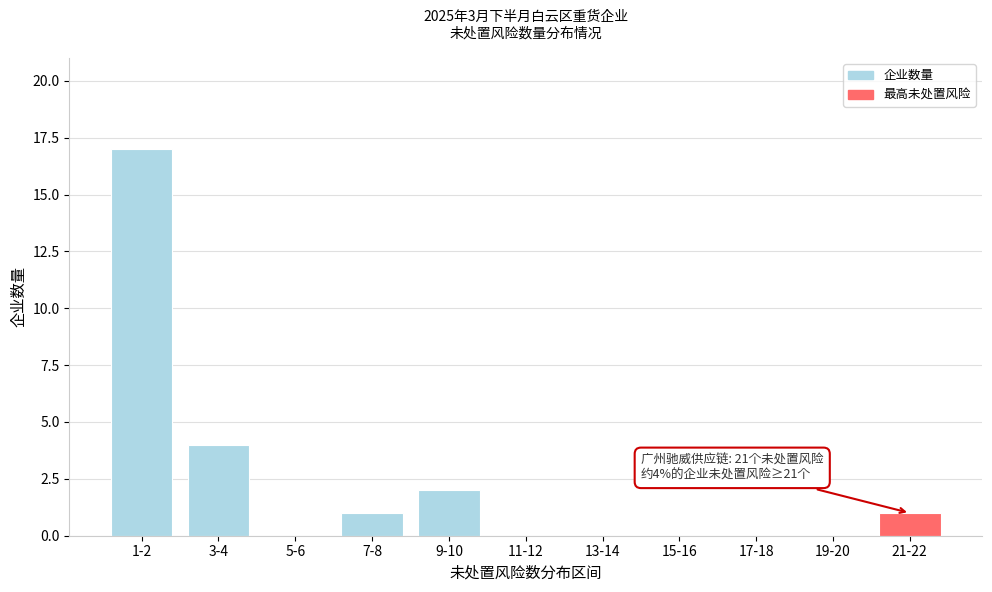

Reading left to right, extract all data points from this chart.

1-2=17	3-4=4	5-6=0	7-8=1	9-10=2	11-12=0	13-14=0	15-16=0	17-18=0	19-20=0	21-22=1